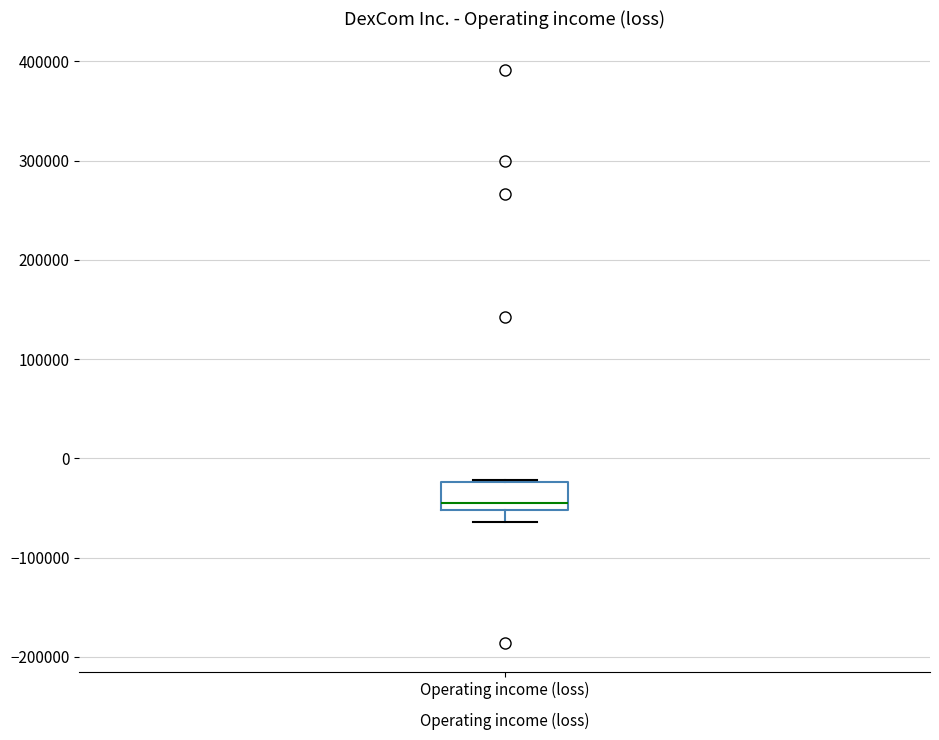

Transcribe this box plot: give where the median line is, the range the box spans, and where the two whiskers end, as read against the y-axis. The values are not printed on the chart, so give them approximately, as read against the axis.

median -50000 (just above the box's lower edge), box -50000 to -20000, whiskers -60000 to -20000